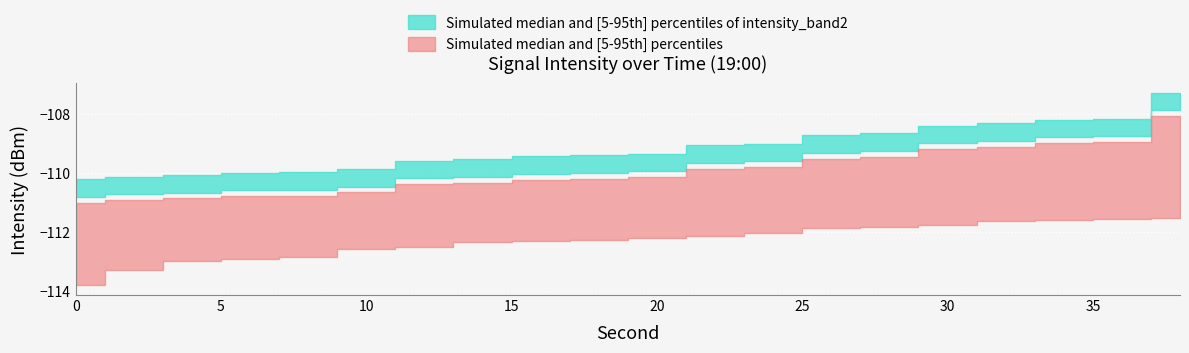

Is this an area chart (filled region under the line)?

No